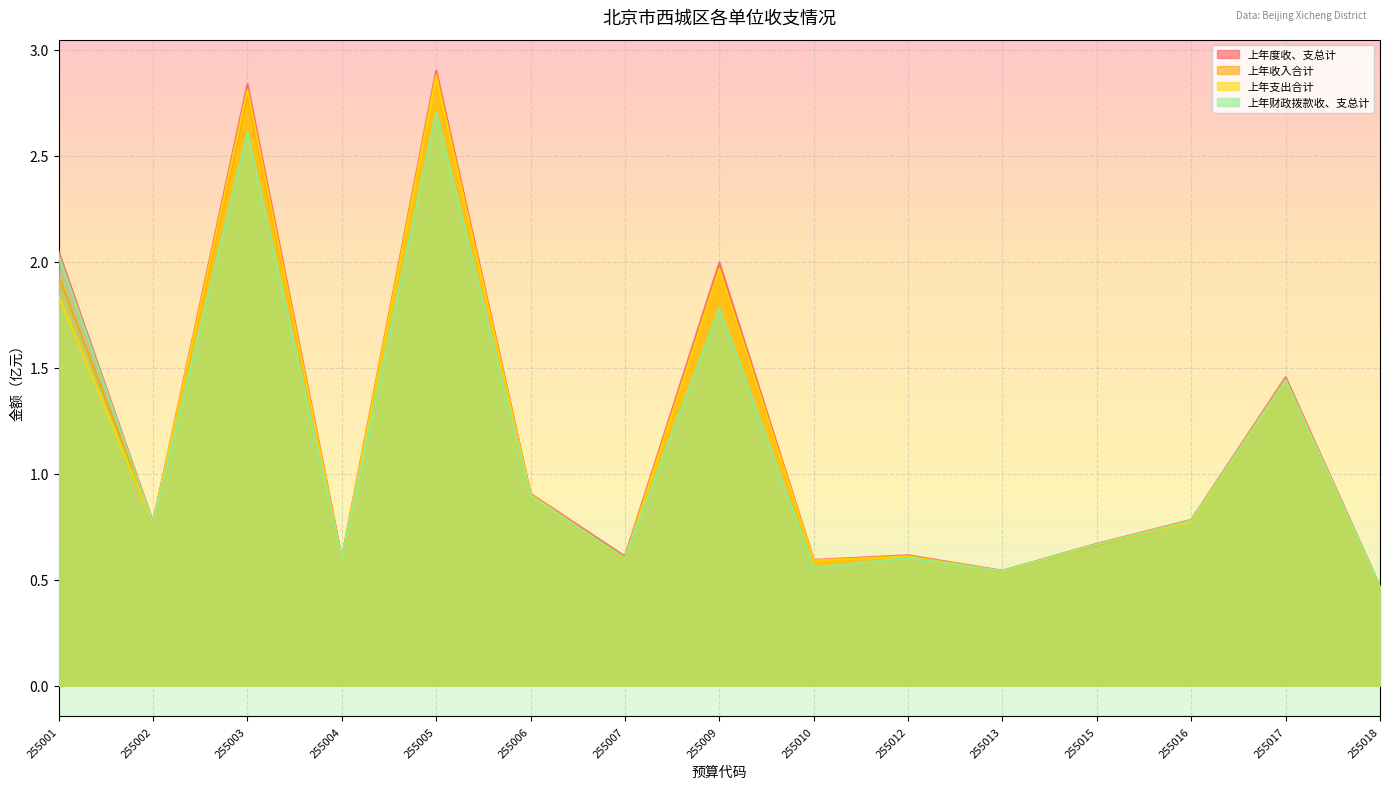

At which category does 上年支出合计 reach its first local valley?

255002